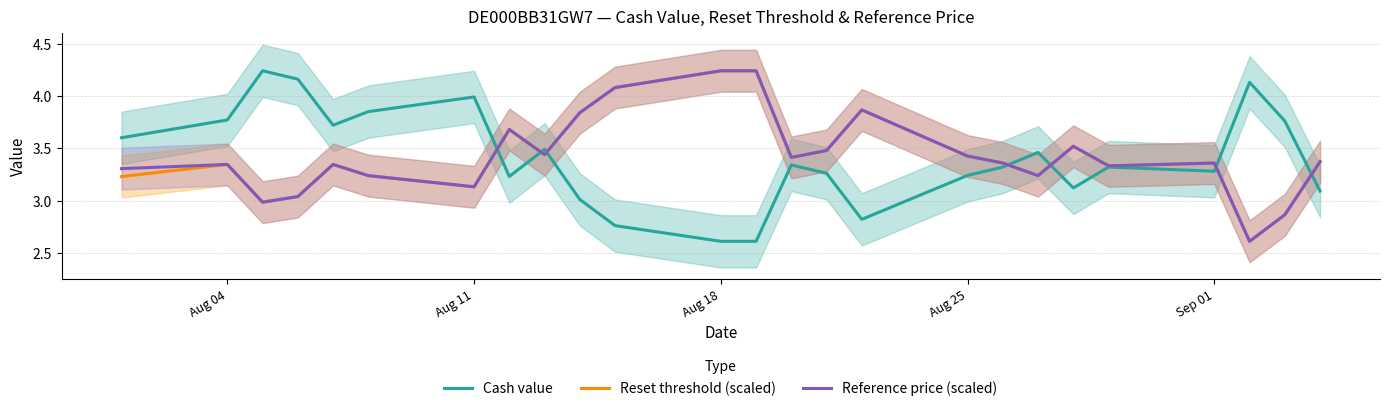

In Reset threshold (scaled), how many points are lower than both neighbors (excluding endpoints)?

7